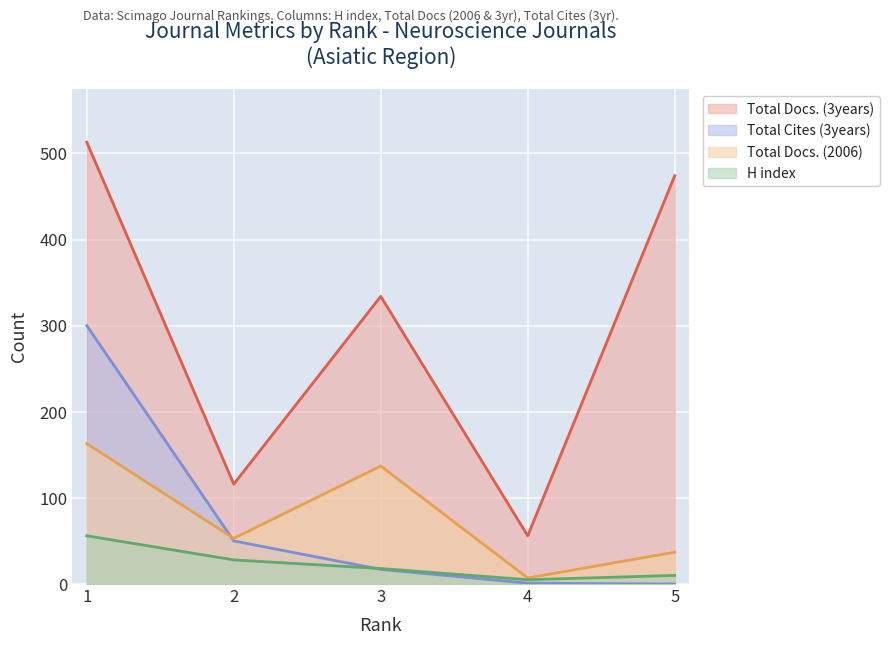

At 1, list the series in order from smallest to largest.

H index, Total Docs. (2006), Total Cites (3years), Total Docs. (3years)